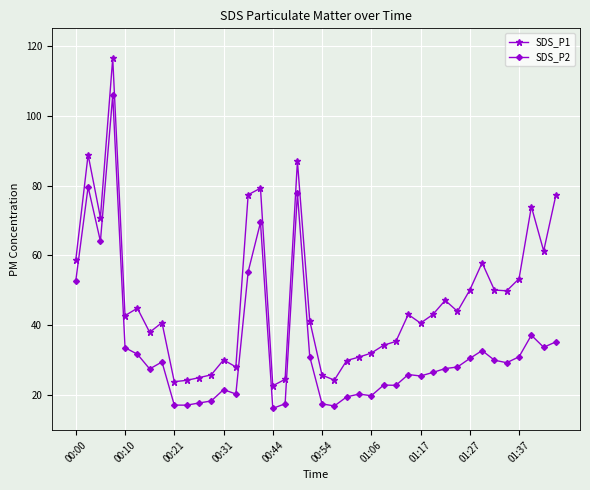

What is the value of the SDS_P2 point at the 5th from the left?

33.6